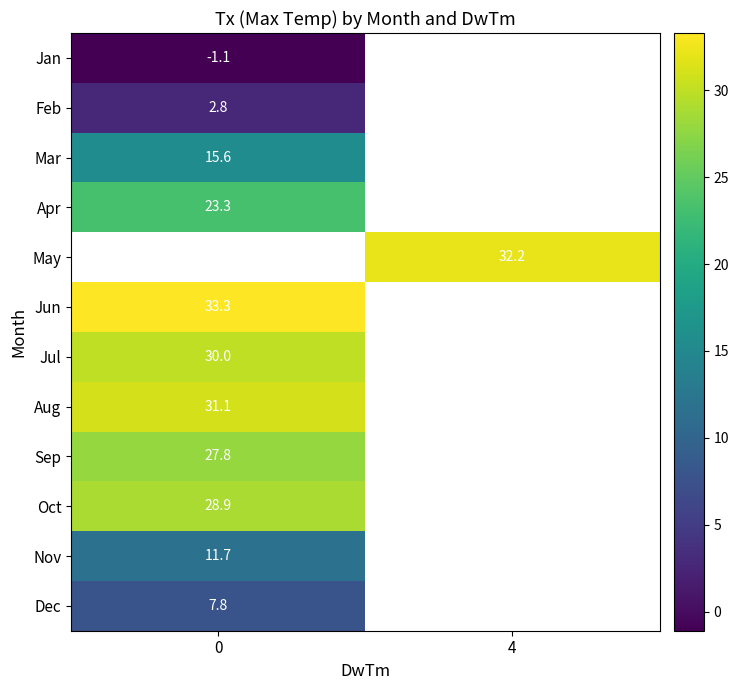

At how many categories does at least one series exceed 27?

2